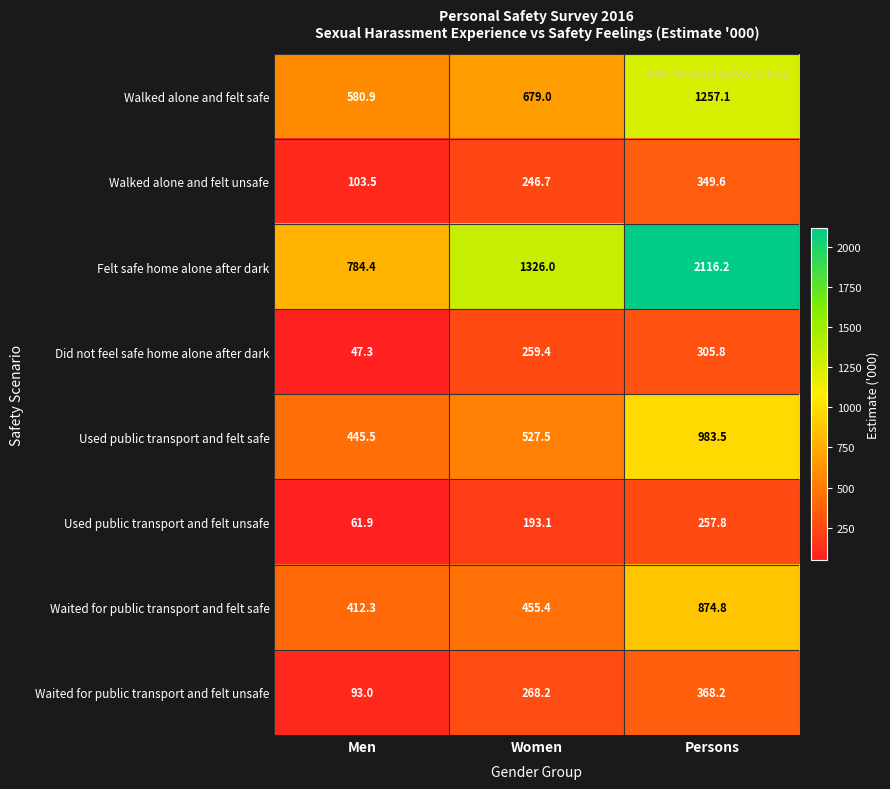

What is the average value of the Waited for public transport and felt unsafe series?

243.1